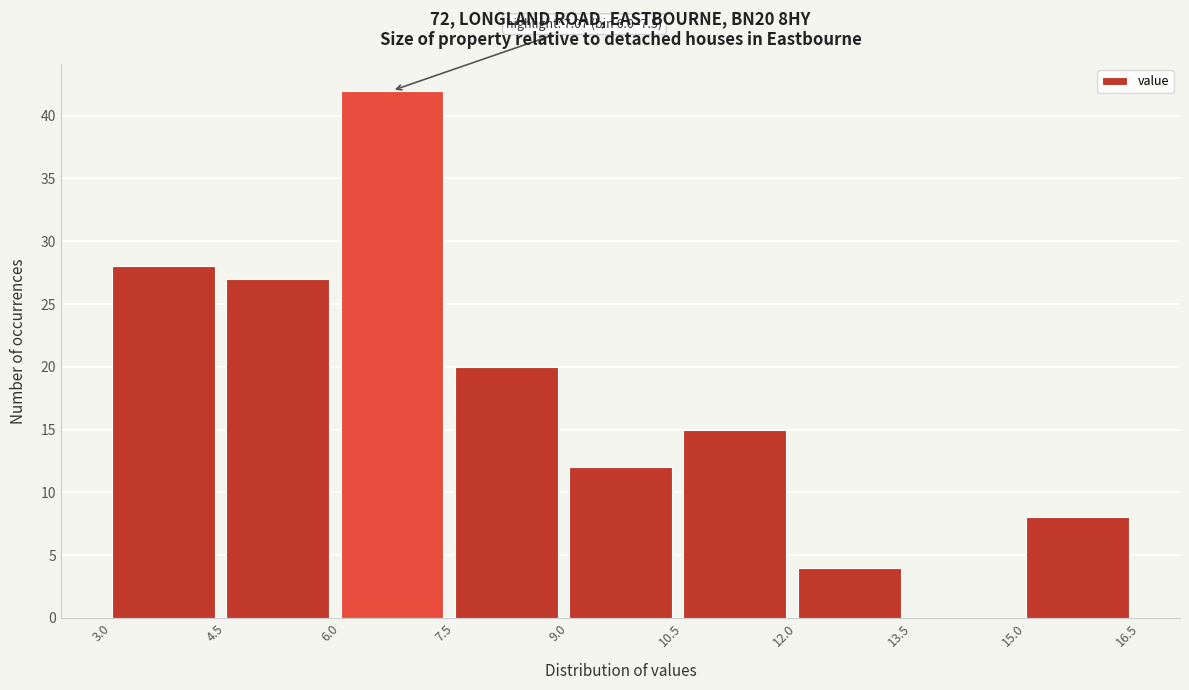

Which range on the x-axis has the tallest bar?

6.0 to 7.5